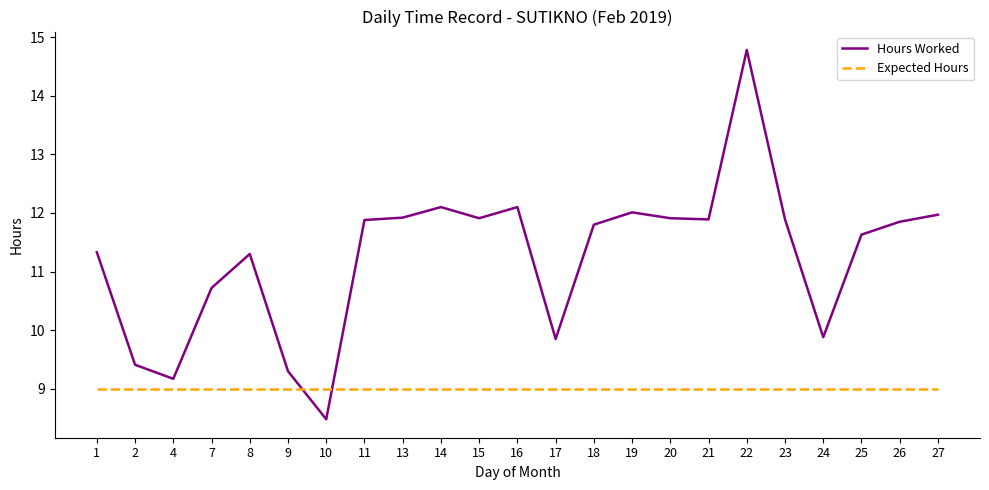

Is this an area chart (filled region under the line)?

No